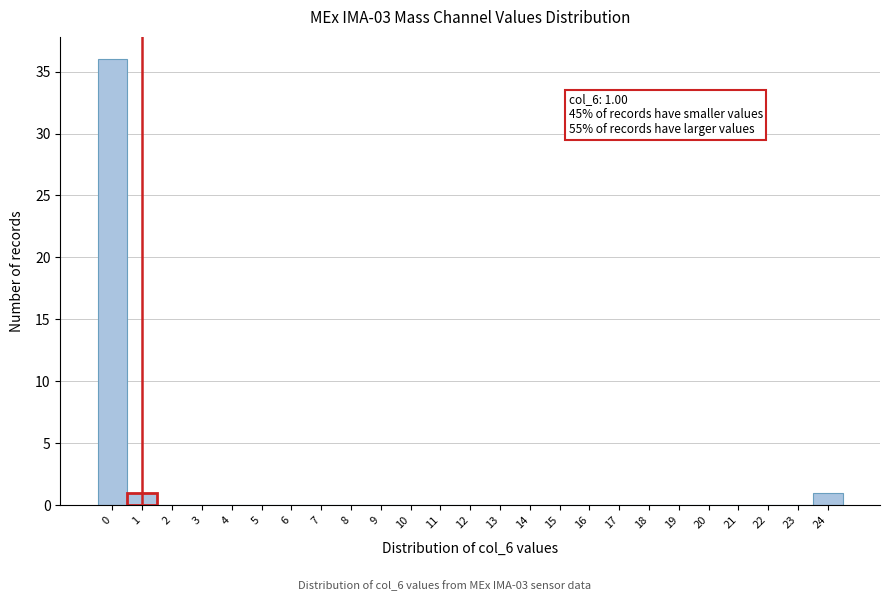

Reading left to right, what are all the values shown in this chart?

0=36	1=1	2=0	3=0	4=0	5=0	6=0	7=0	8=0	9=0	10=0	11=0	12=0	13=0	14=0	15=0	16=0	17=0	18=0	19=0	20=0	21=0	22=0	23=0	24=1